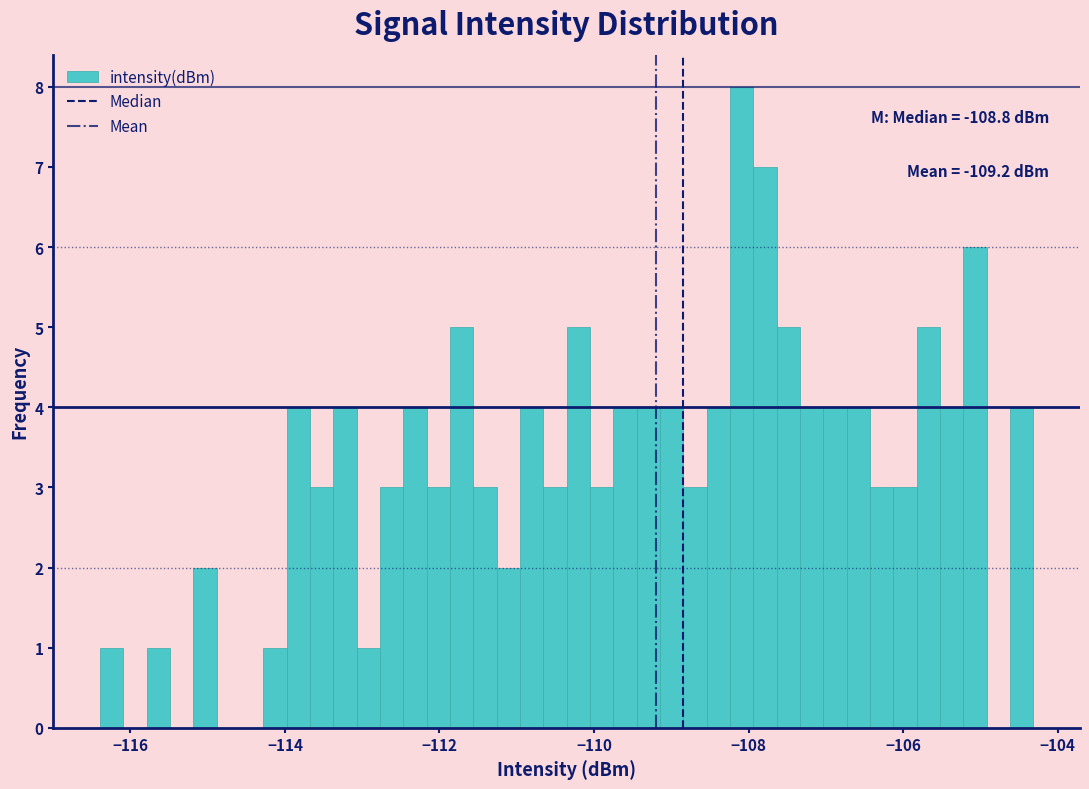

Read against the x-axis, roughly where is the centre of the tallest bar?

-108.0